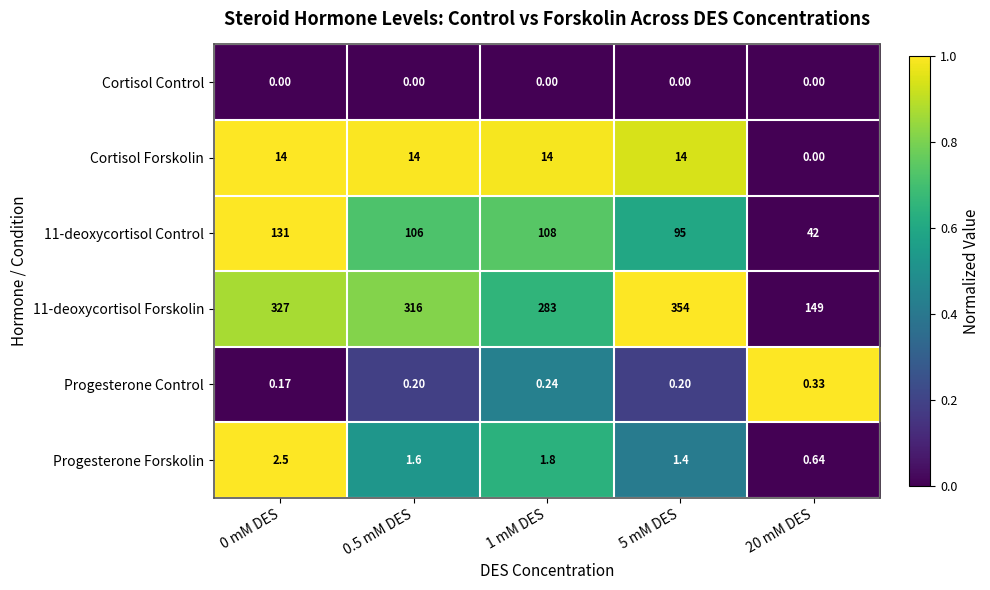

What is the total value across all series at 5 mM DES?

464.6